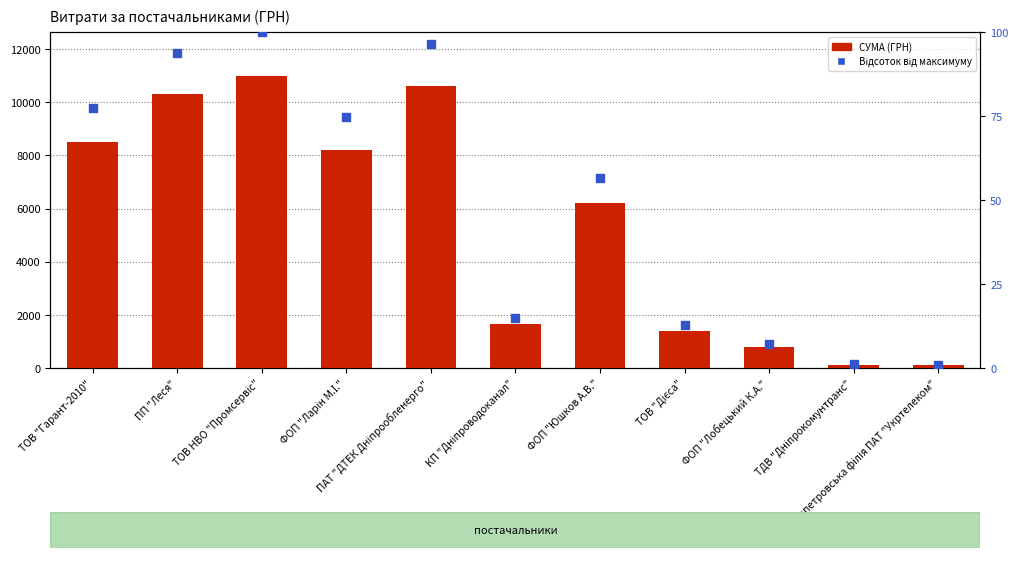

Is the value of СУМА (ГРН) at ПАТ "ДТЕК Дніпрообленерго" greater than the value of Відсоток від максимуму at ФОП "Лобецький К.А."?

Yes